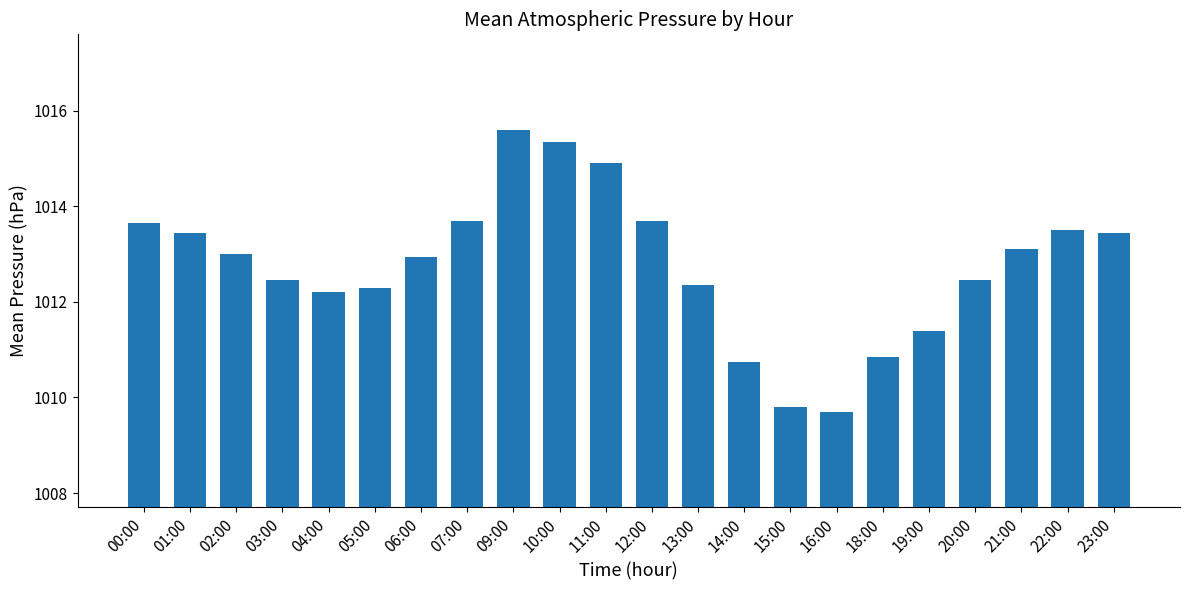

What is the minimum value shown in the chart?

1009.7